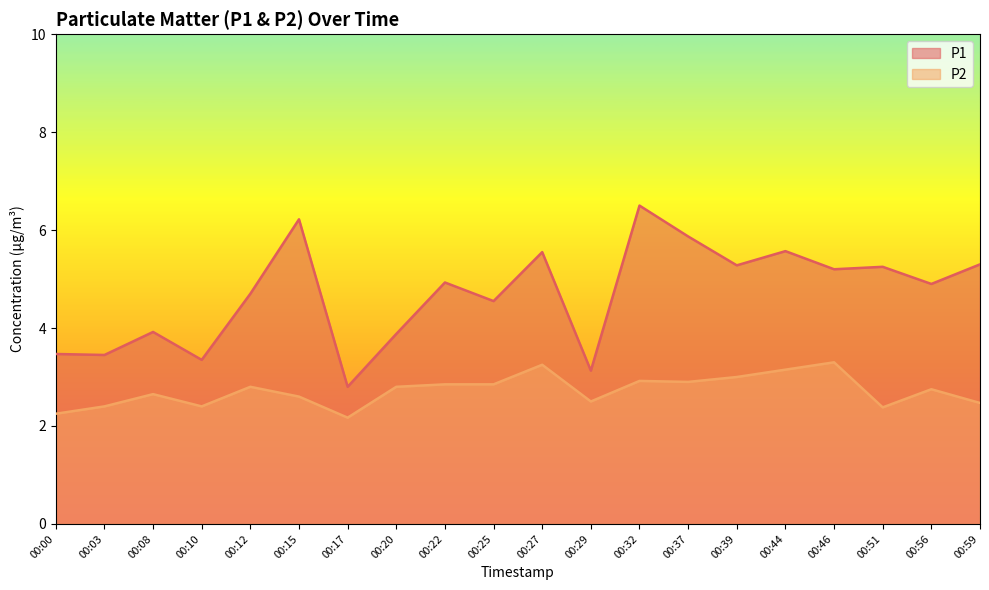

Rank the series at 00:17 from highest to lowest value.

P1, P2